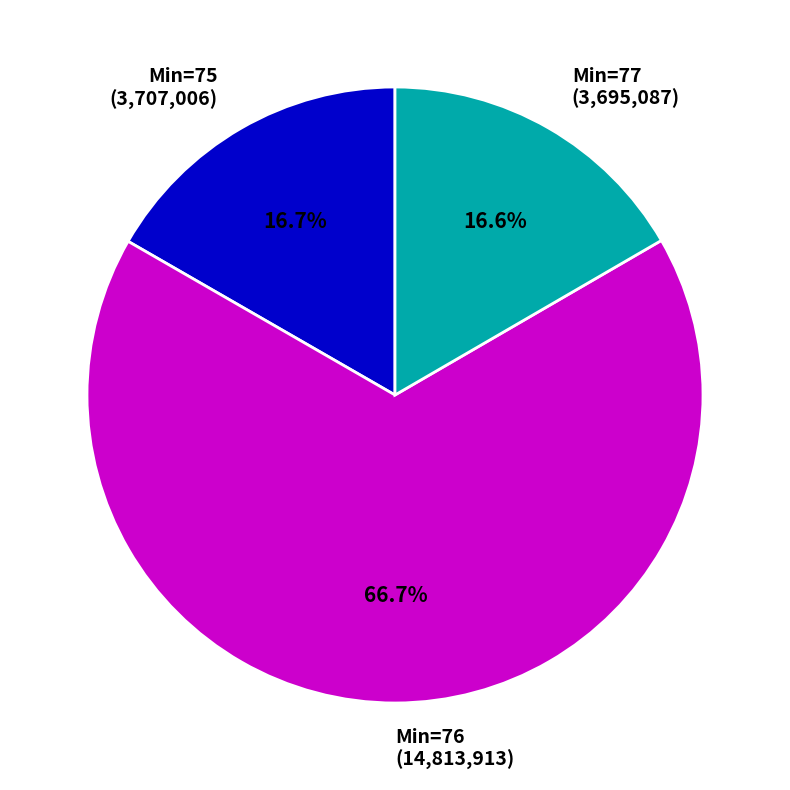

Approximately how many times larger is the value at Min=75 (3,707,006) compared to Min=77 (3,695,087)?

1.0